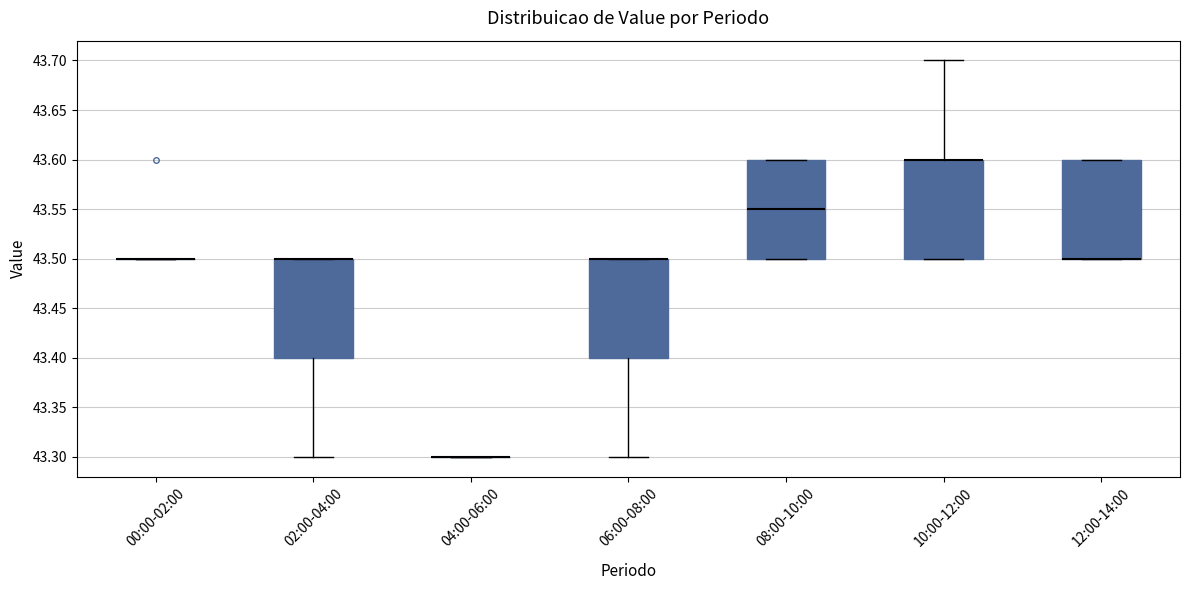

Where is the upper edge of the box for 06:00-08:00 on the y-axis? The values are not printed on the chart, so give them approximately, as read against the axis.

43.50